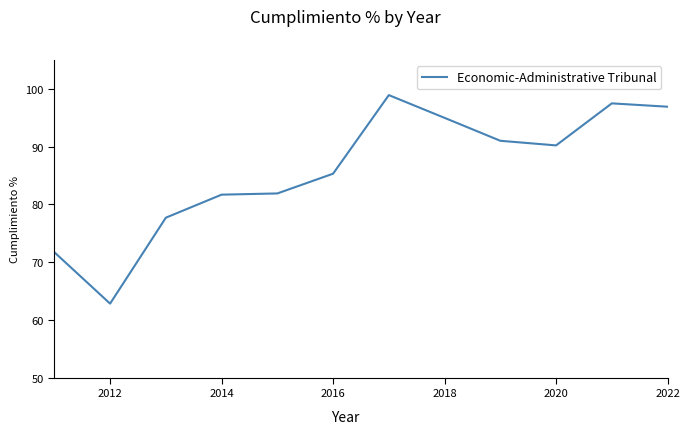

What is the maximum value shown in the chart?

98.9